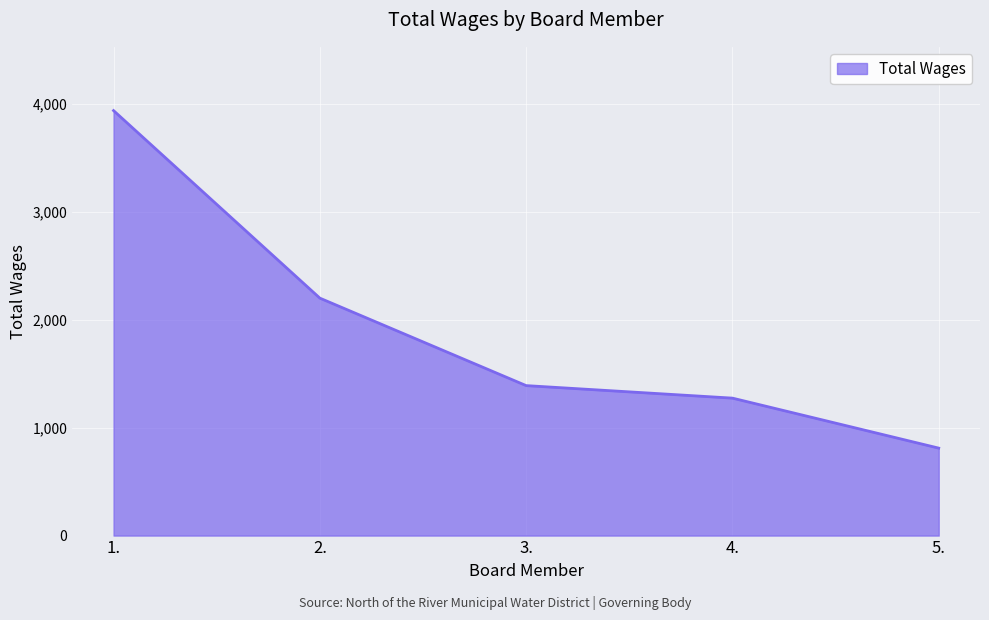

How many categories are shown in the chart?

5